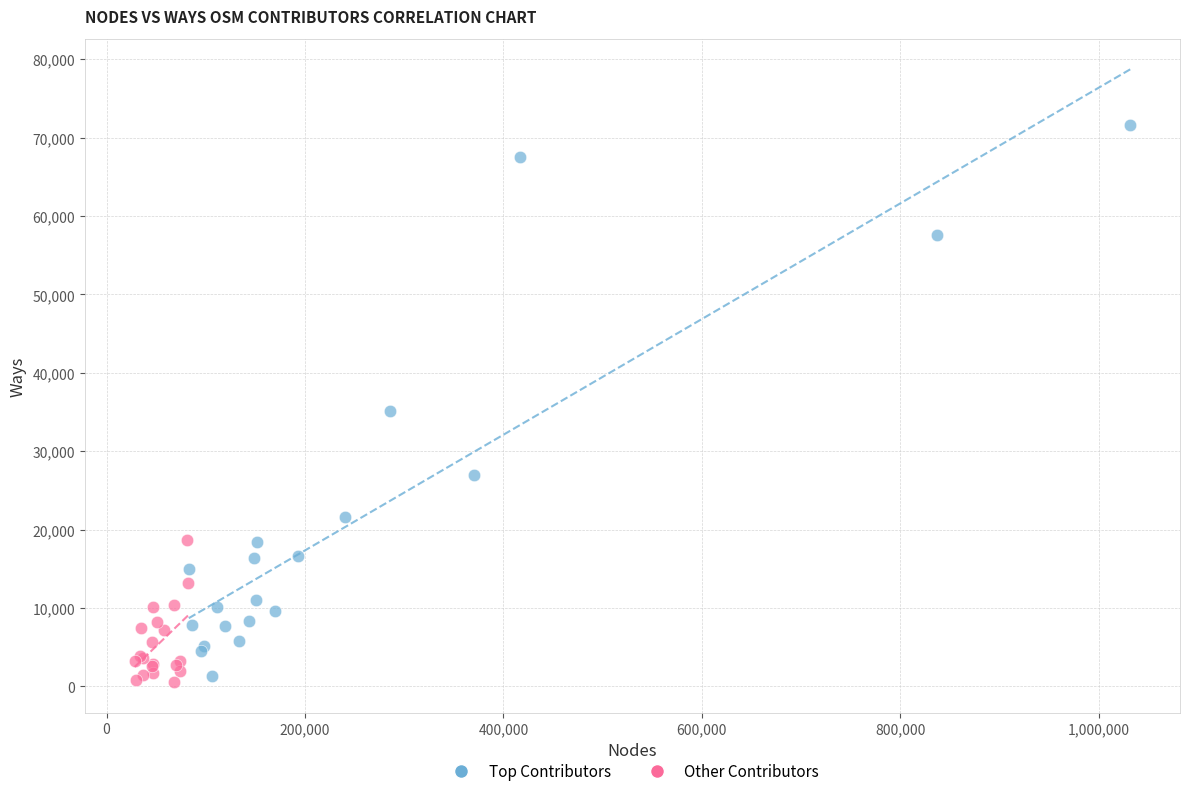

Which series has the widest spread of Y values?

Top Contributors